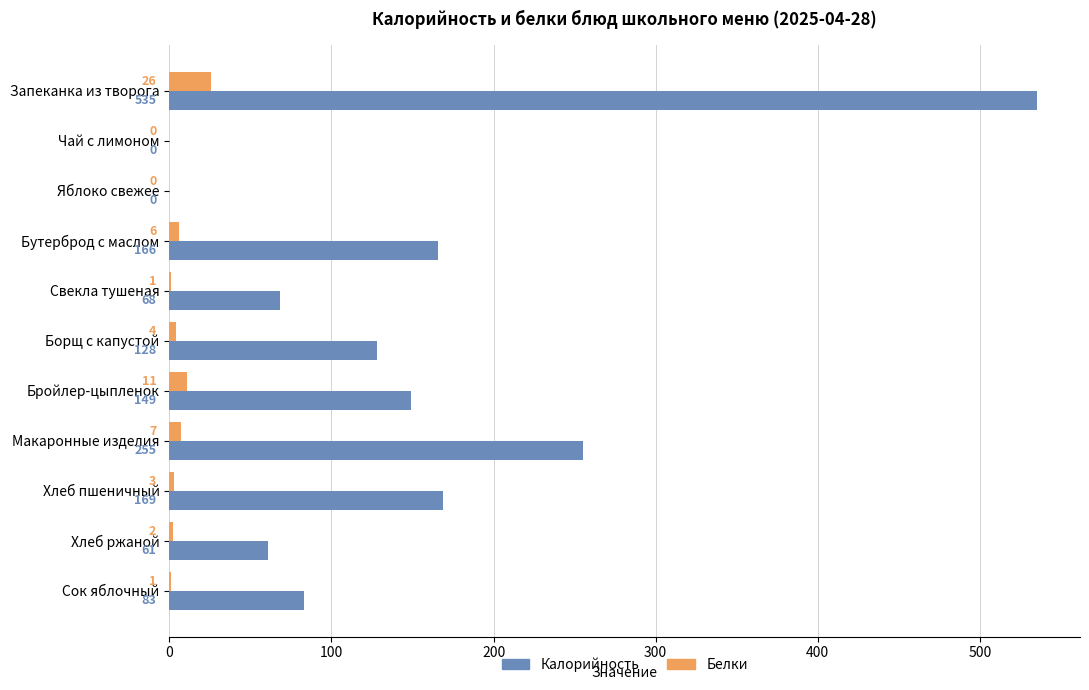

At which label is Белки closest to 13?

Бройлер-цыпленок